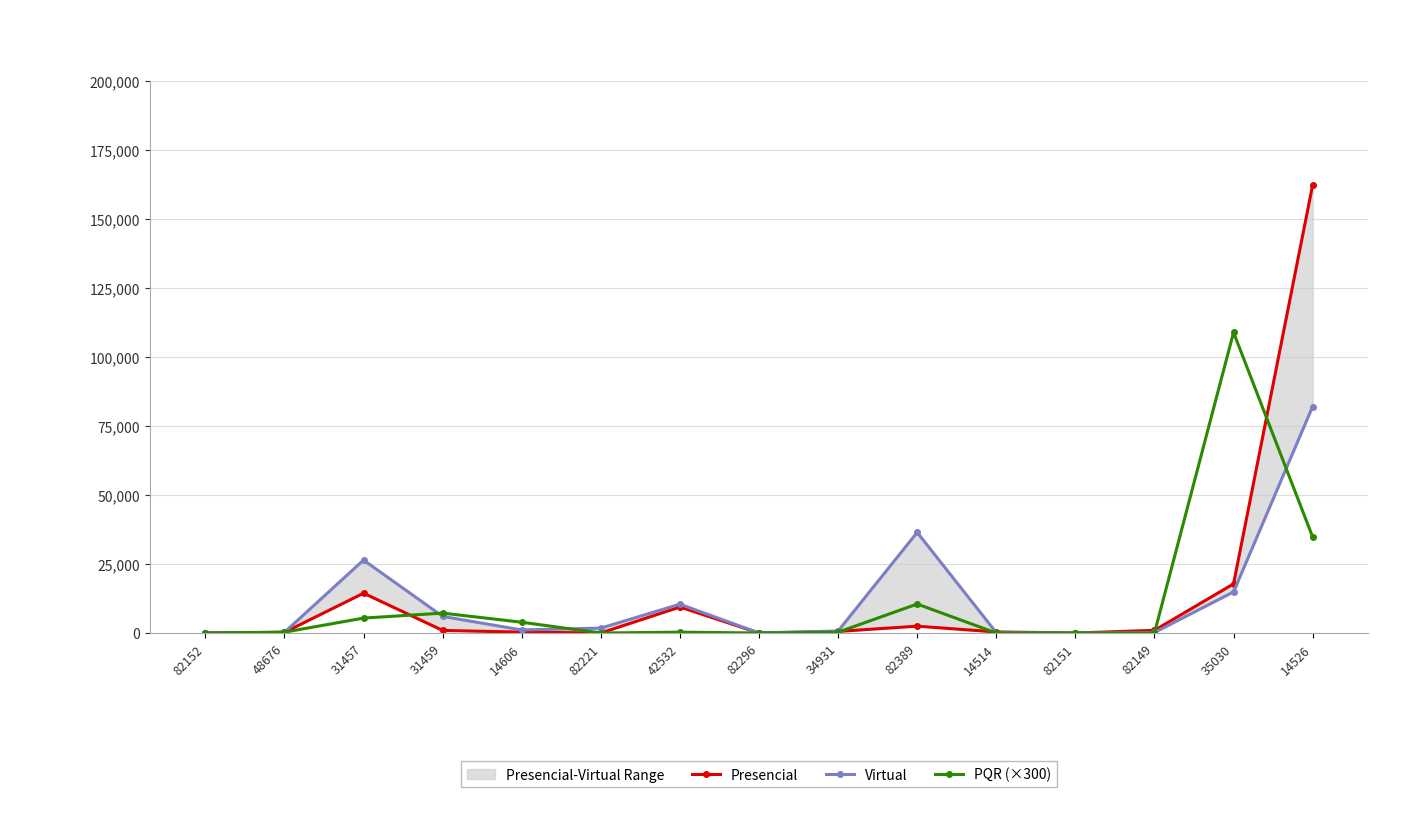

How many lines are shown in the chart?

3